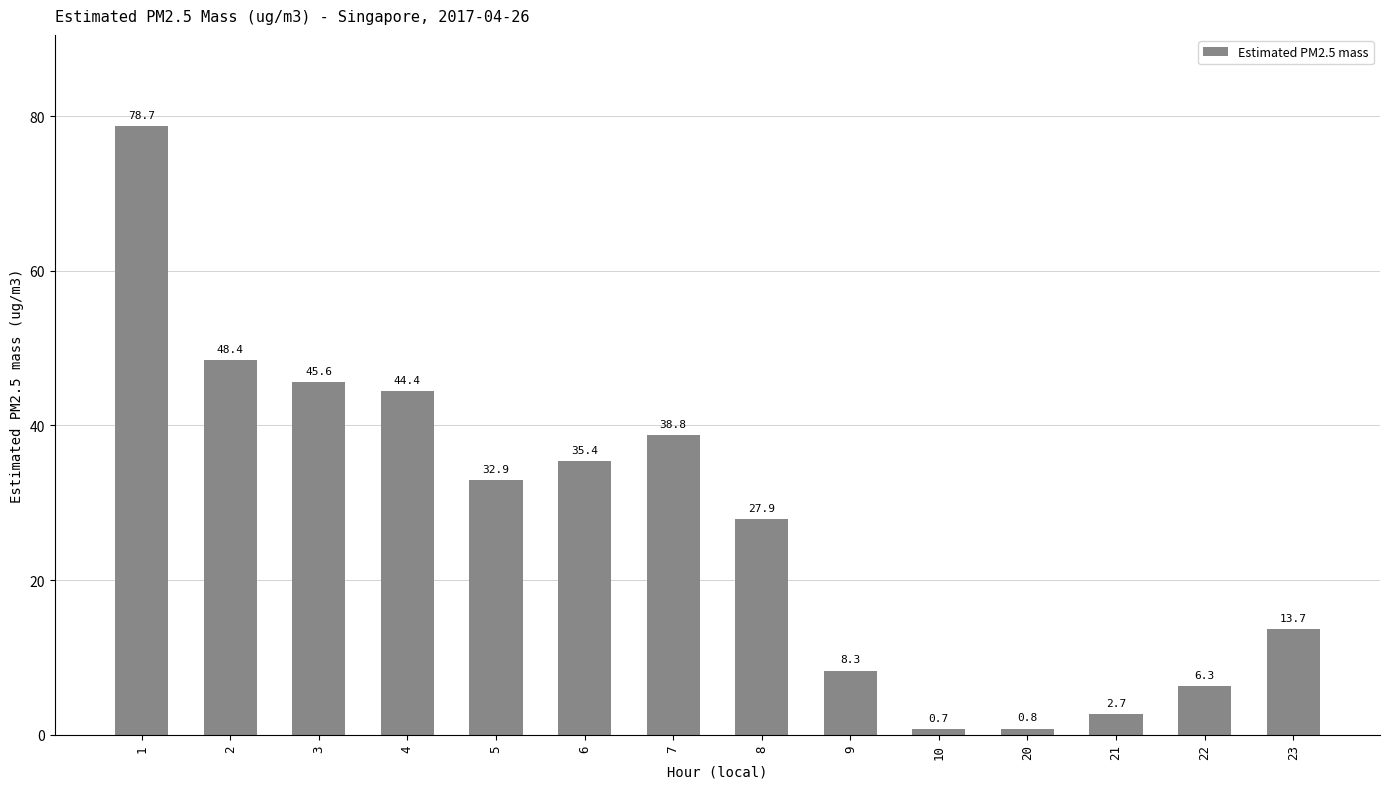

Does the chart contain stacked bars?

No